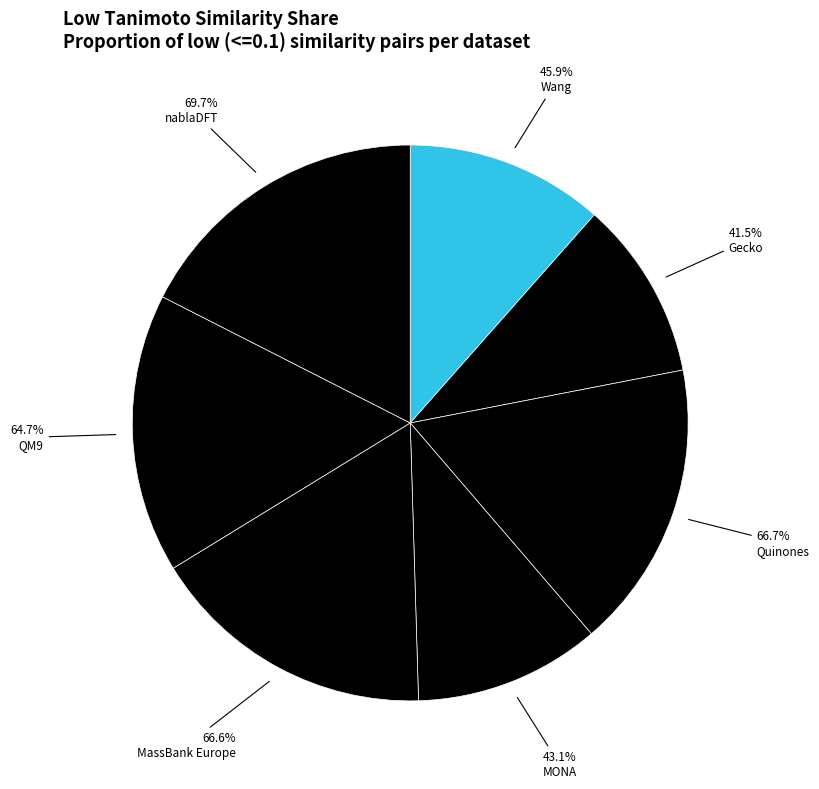

Combined, do Wang and MassBank Europe account for over 50%?

No